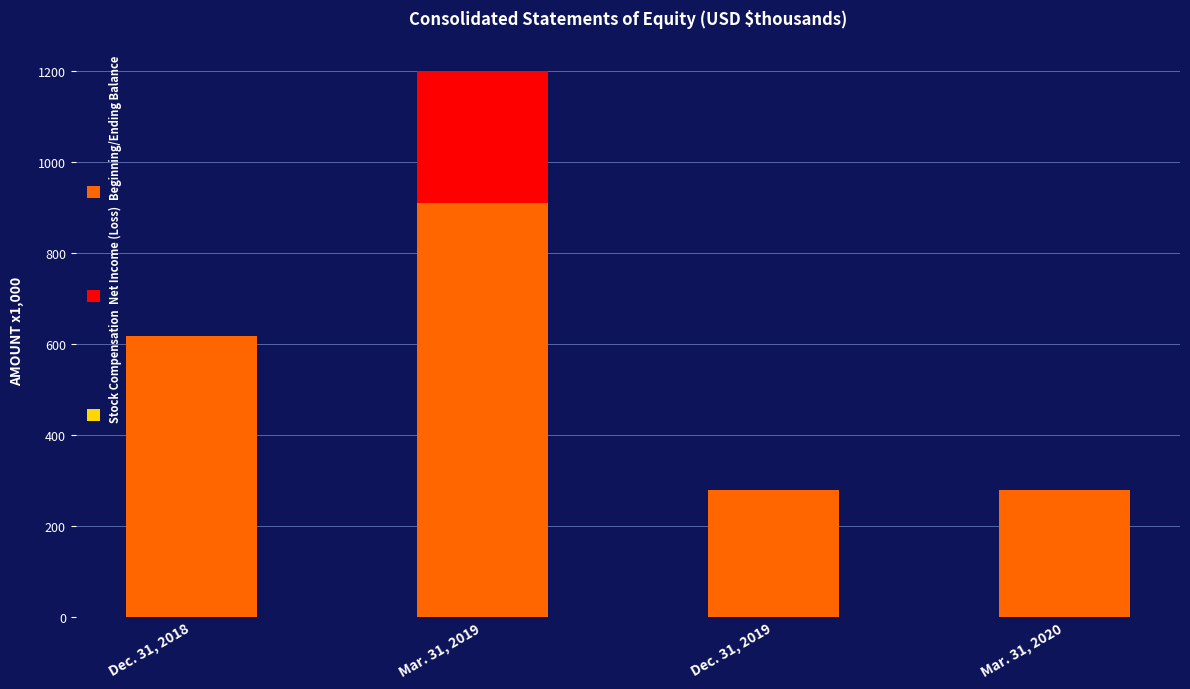

Are the bars horizontal?

No